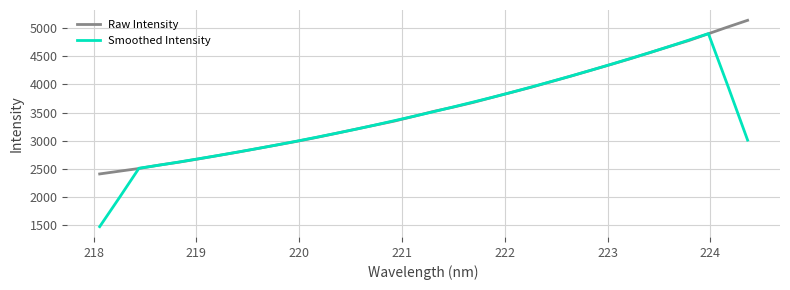

Does the chart have visible grid lines?

Yes